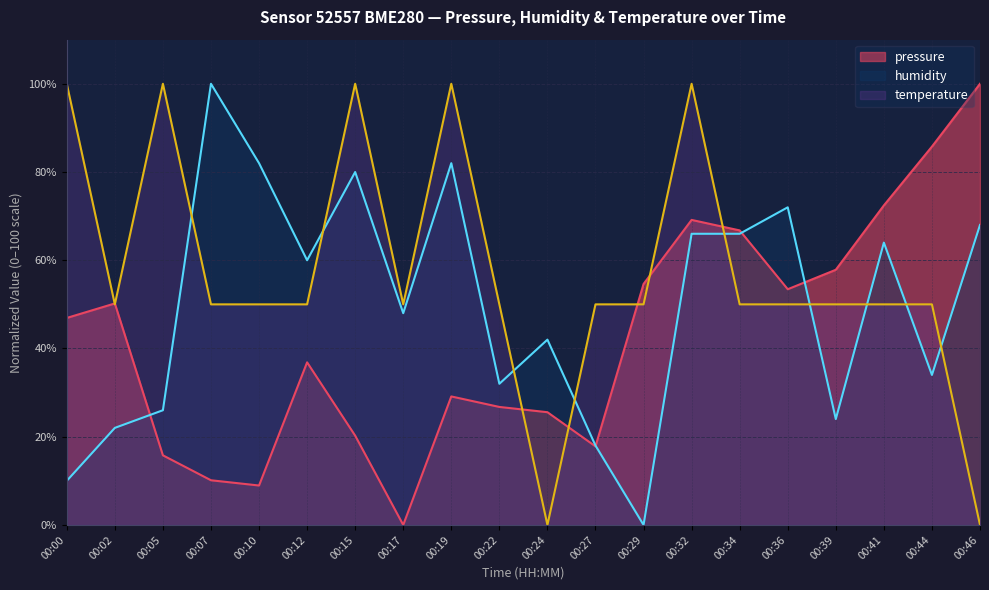

At which label does temperature first exceed 50?

00:00